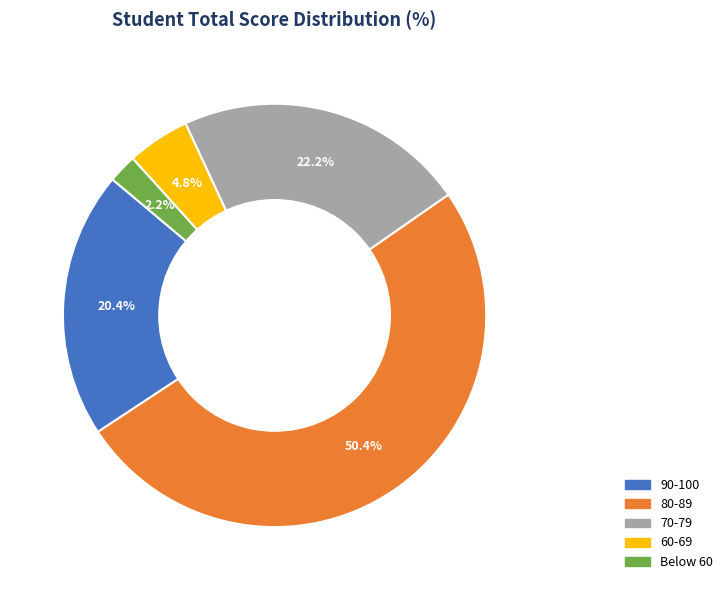

Is there any slice that represents more than half of the pie?

Yes